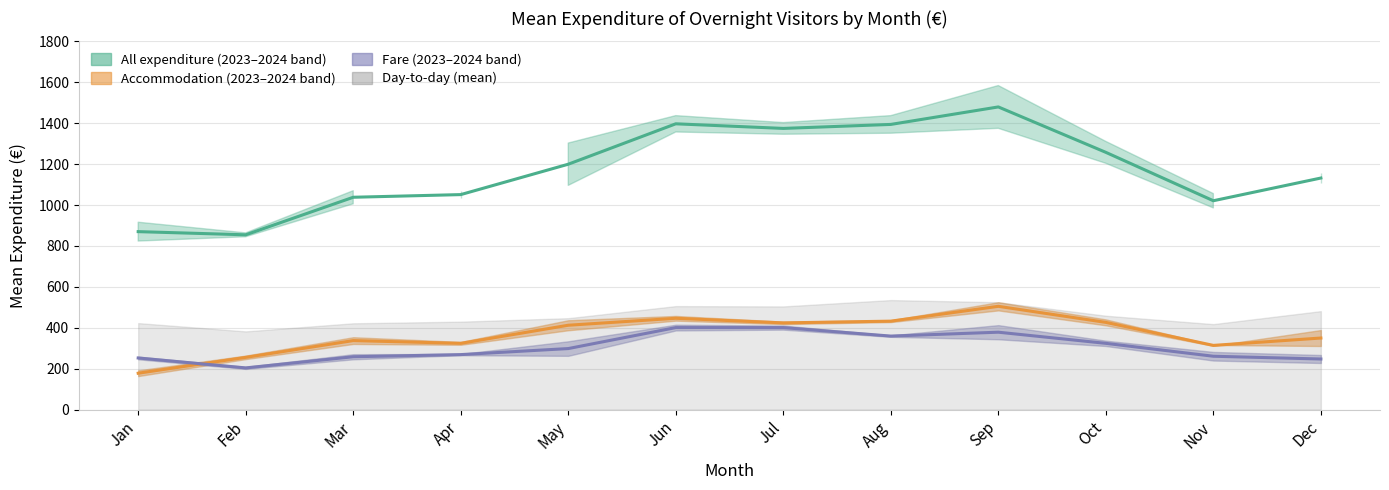

Reading right to left, transcribe all the data shown in this chart.

All expenditure (mean): Dec=1132.0	Nov=1021.0	Oct=1257.5	Sep=1479.5	Aug=1394.0	Jul=1374.5	Jun=1397.0	May=1199.5	Apr=1051.0	Mar=1038.0	Feb=854.5	Jan=870.0
Accommodation (mean): Dec=350.0	Nov=314.0	Oct=426.5	Sep=505.0	Aug=432.5	Jul=424.0	Jun=446.5	May=412.5	Apr=324.0	Mar=337.5	Feb=255.5	Jan=178.0
Fare (mean): Dec=247.5	Nov=261.0	Oct=324.0	Sep=378.5	Aug=359.5	Jul=401.0	Jun=401.0	May=298.5	Apr=269.0	Mar=258.5	Feb=204.0	Jan=252.5